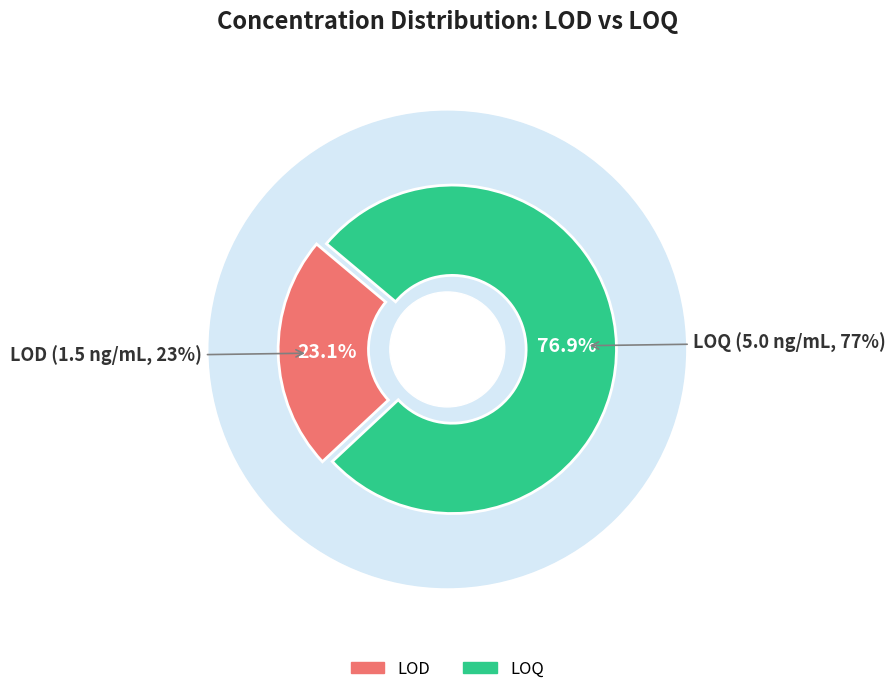

Which slice is the smallest?

LOD